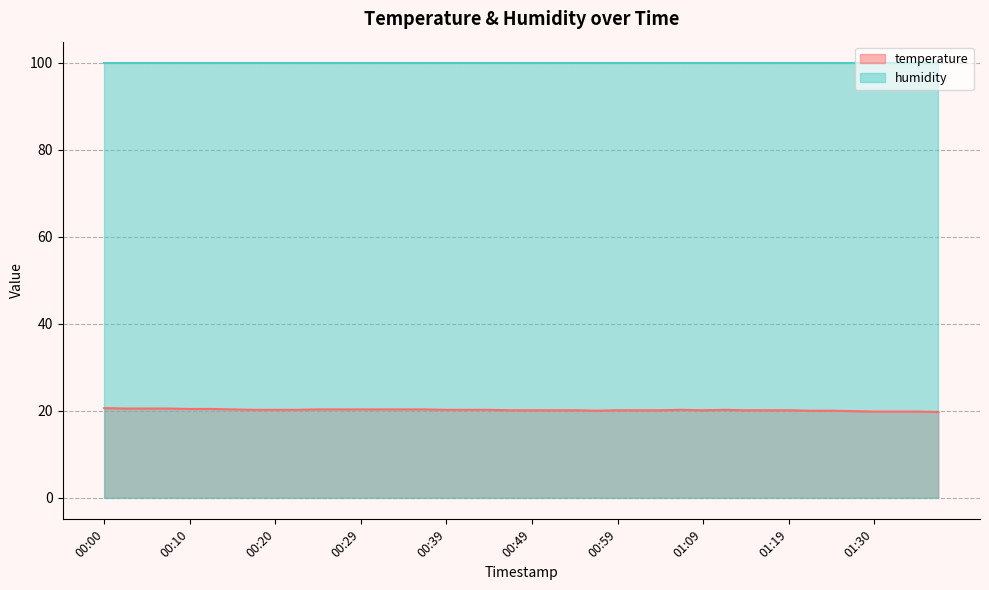

Rank the categories by value from highest to lowest.

00:00, 00:02, 00:05, 00:07, 00:10, 00:12, 00:15, 00:25, 00:27, 00:29, 00:32, 00:34, 00:37, 00:17, 00:20, 00:22, 00:39, 00:42, 00:44, 01:06, 01:11, 00:47, 00:49, 00:52, 00:54, 00:59, 01:01, 01:04, 01:09, 01:14, 01:16, 01:19, 00:57, 01:22, 01:25, 01:27, 01:30, 01:32, 01:35, 01:37